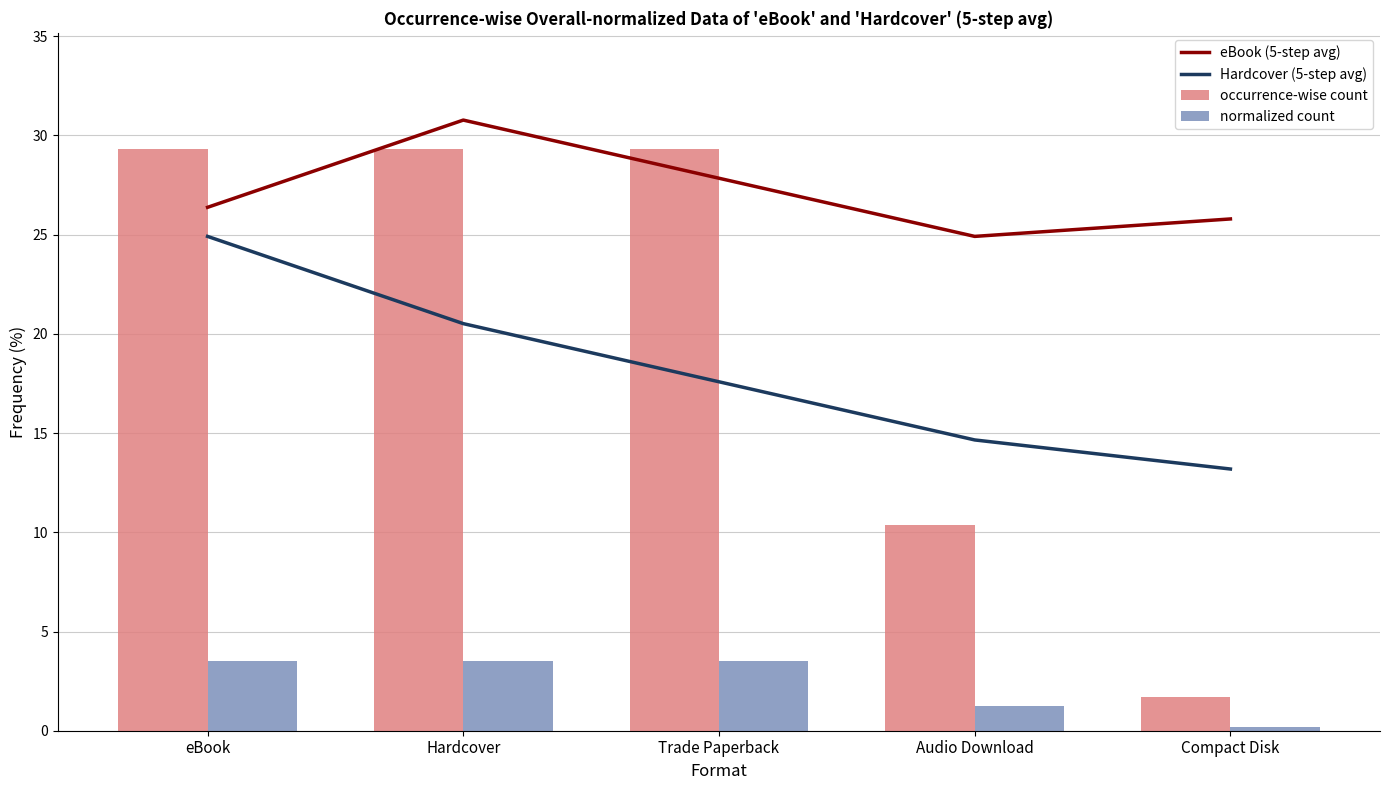

What is the difference between the maximum and minimum values in the occurrence-wise count series?

27.6